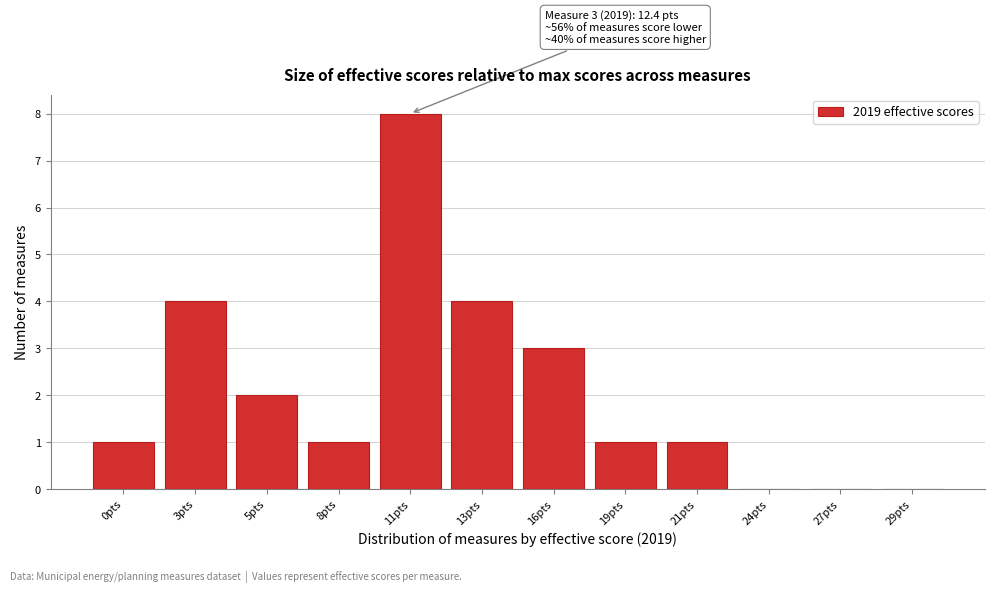

Reading left to right, list all the values displayed in this chart.

0pts=1	3pts=4	5pts=2	8pts=1	11pts=8	13pts=4	16pts=3	19pts=1	21pts=1	24pts=0	27pts=0	29pts=0